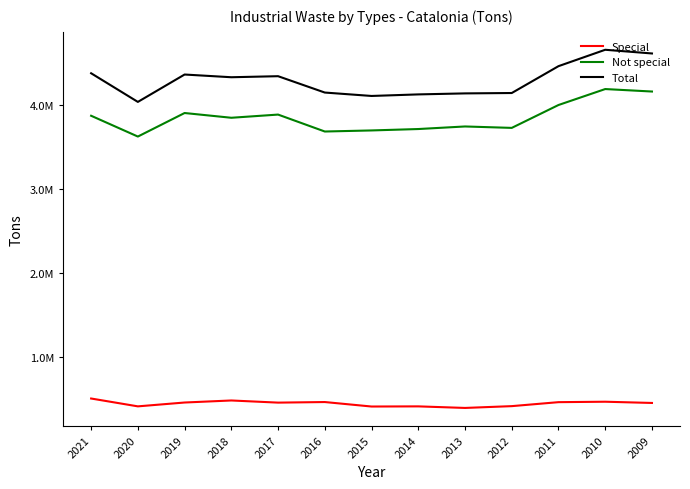

What is the value of the Total point at the 11th from the left?

4467990